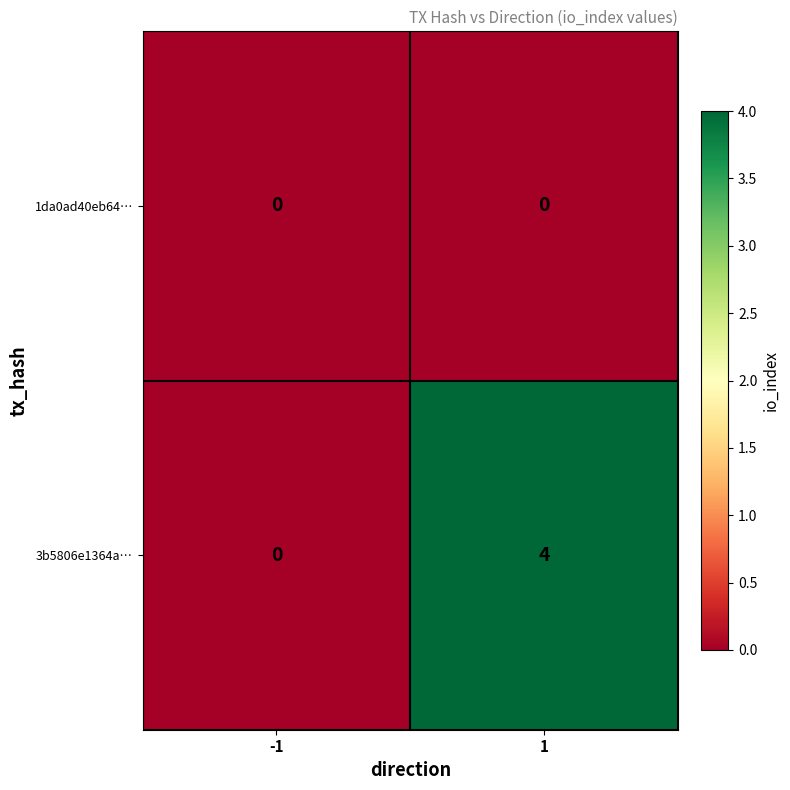

At which category is the sum across all series the highest?

1